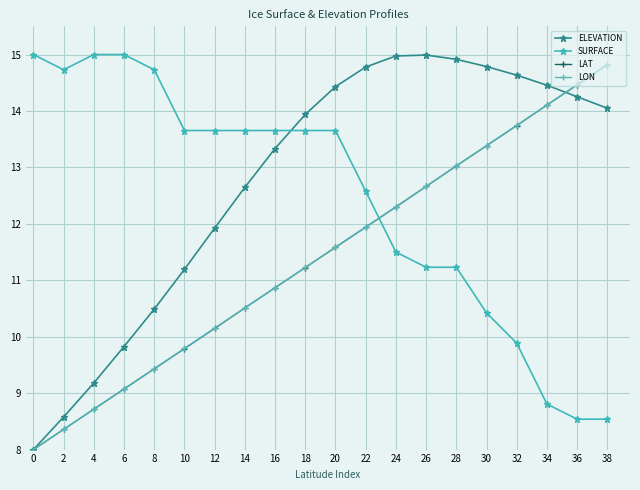

Is the value of LAT at 6 greater than the value of ELEVATION at 28?

No